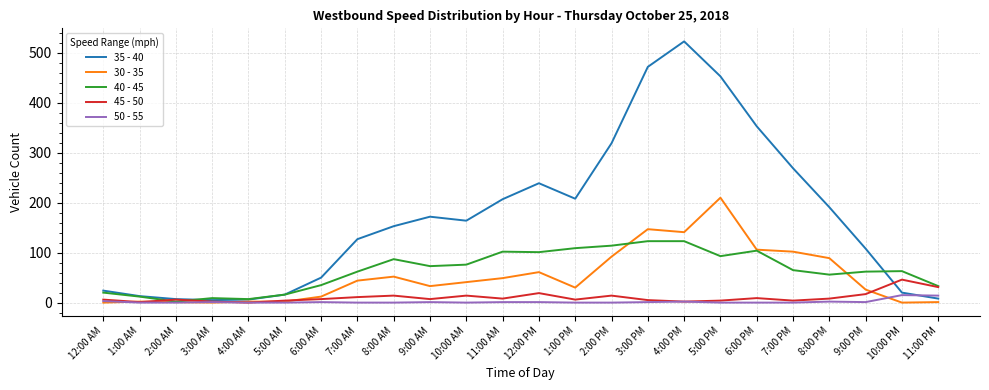

Rank the series by their maximum value, from lowest to highest.

50 - 55, 45 - 50, 40 - 45, 30 - 35, 35 - 40